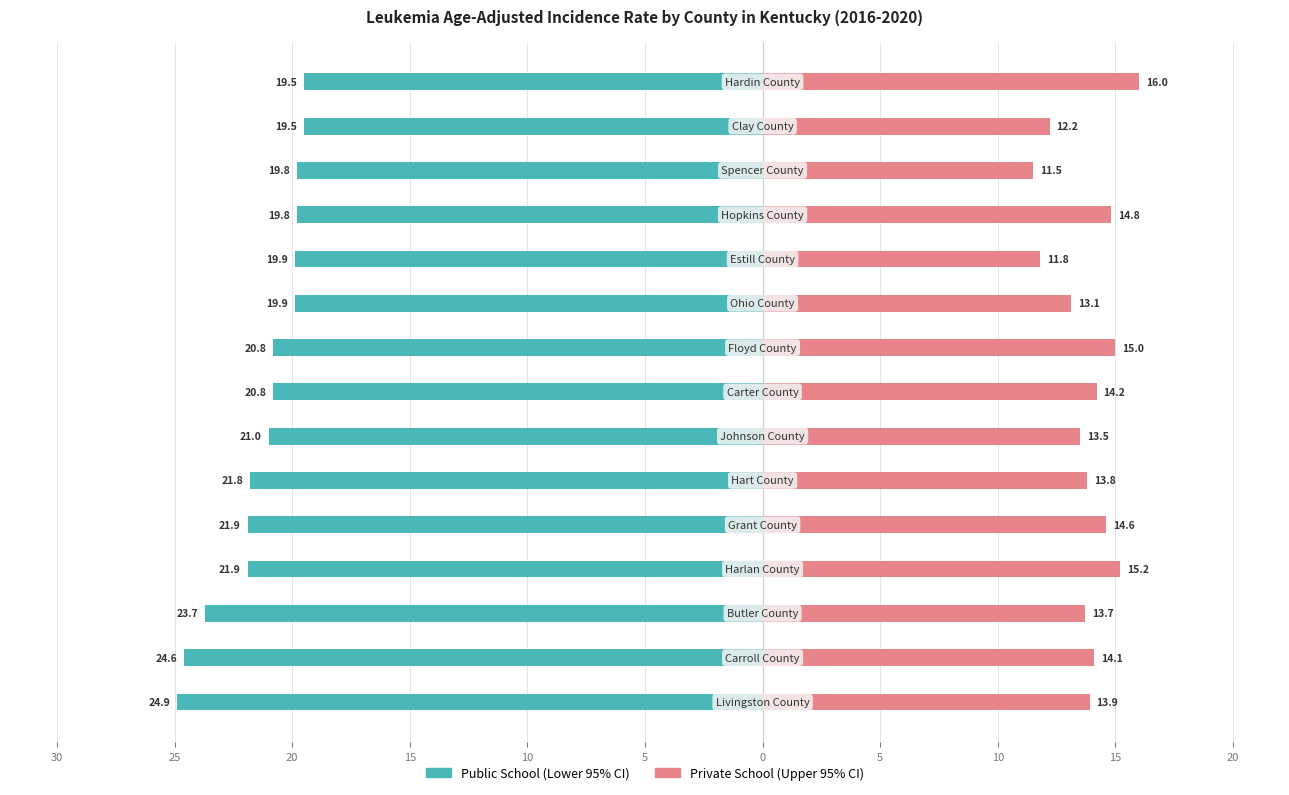

True or false: Private School has a value of 6.6 at 13.

False